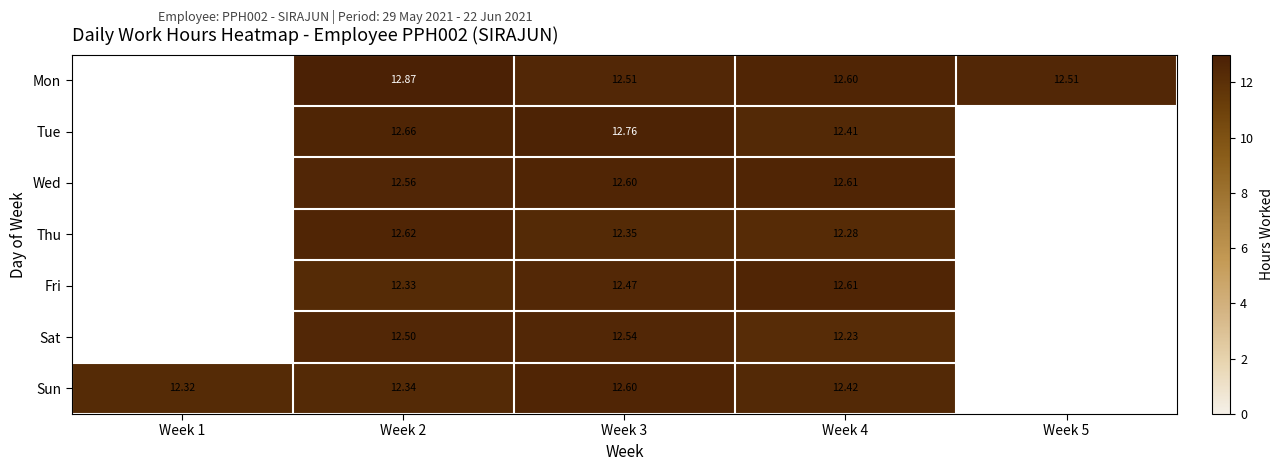

Is the value of Fri at Week 4 greater than the value of Tue at Week 3?

No